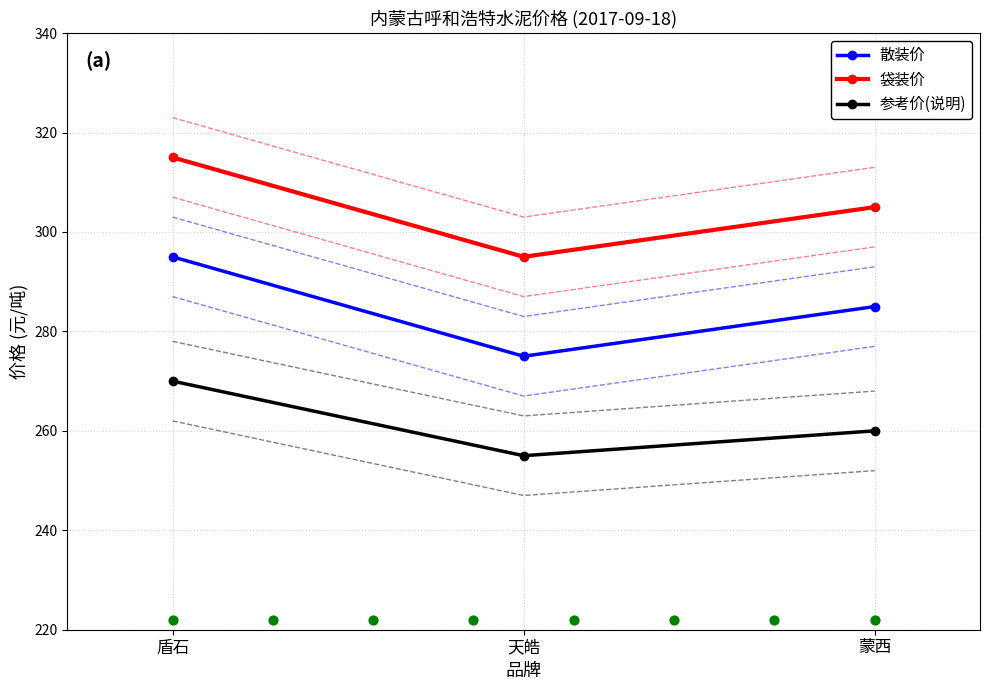

Which series contains the highest Y value?

袋装价